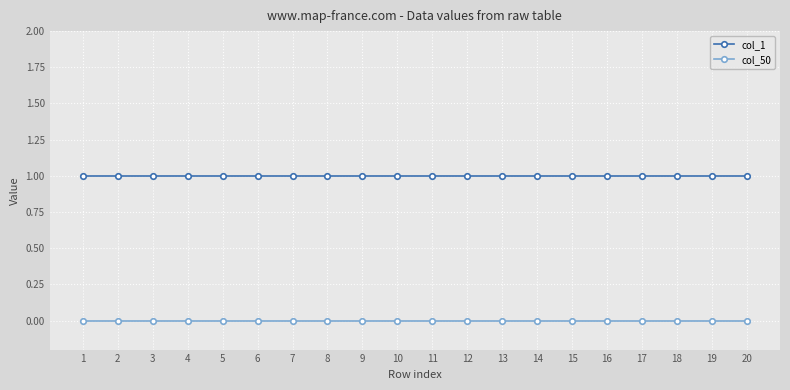

Is the value of col_1 at 11 greater than the value of col_50 at 3?

Yes